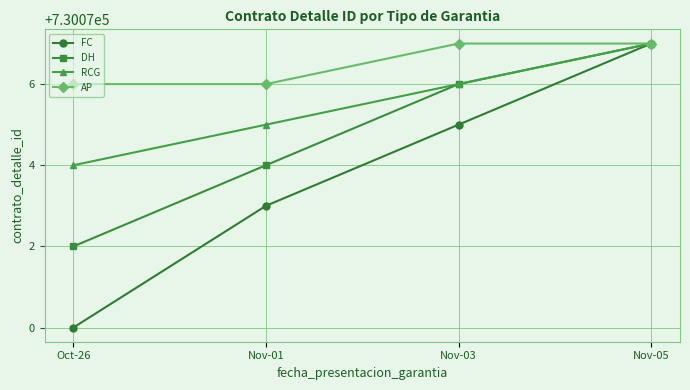

What value does the RCG series have at Nov-01?

730075